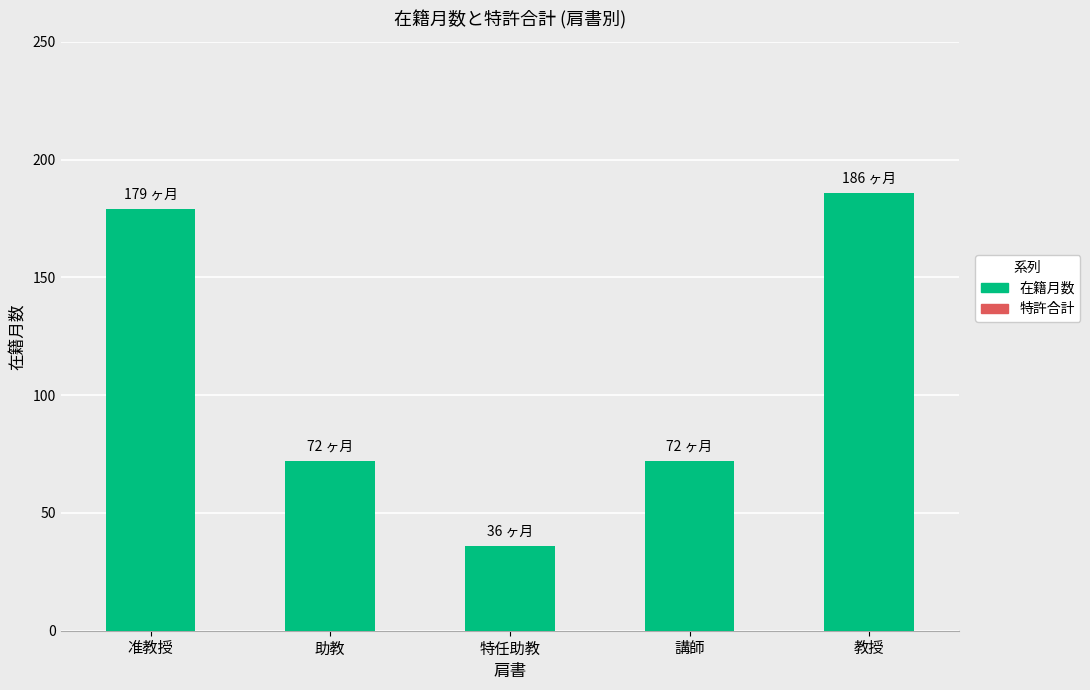

Which category has the highest value across all series?

教授